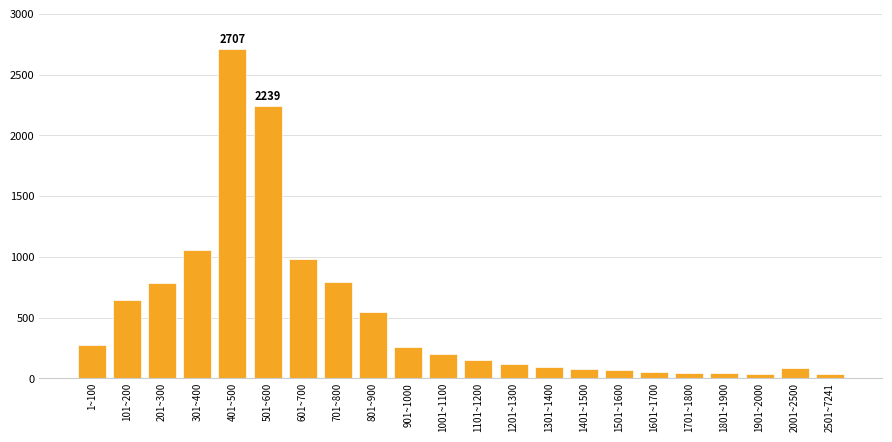

What is the label of the 11th bar from the right?

1101~1200